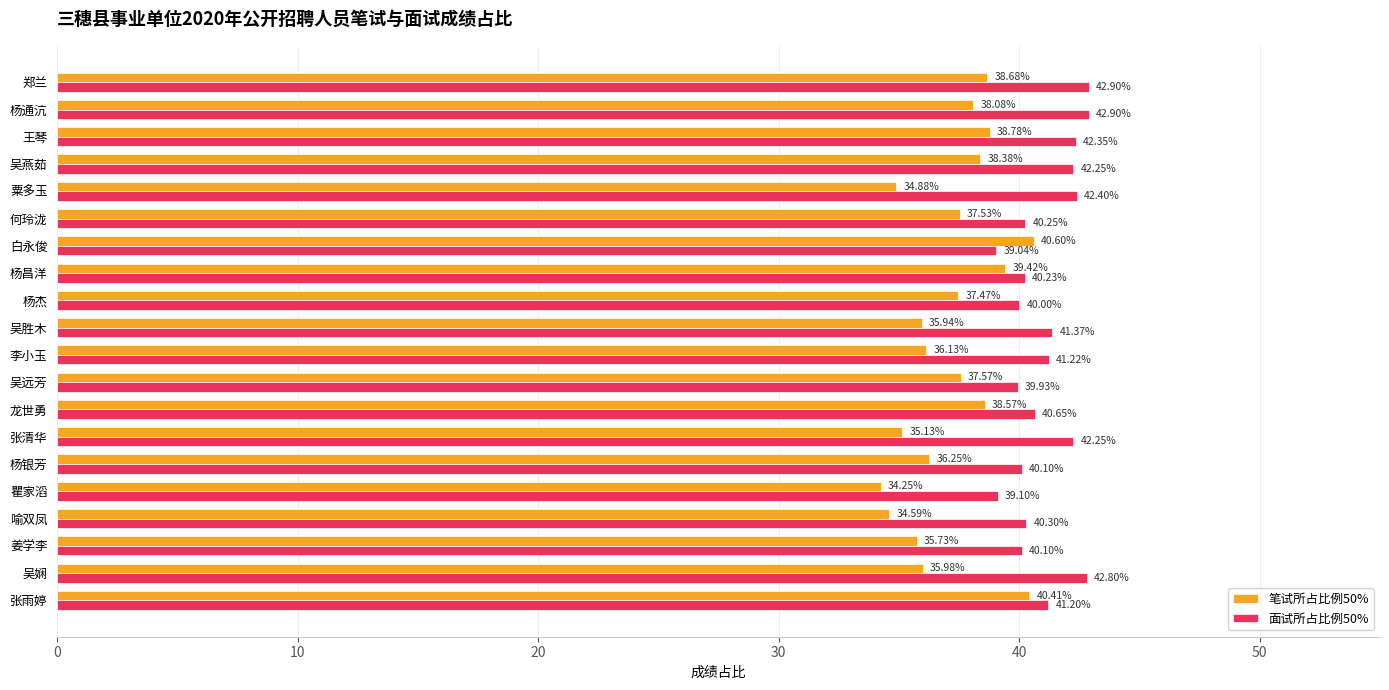

Count the number of categories in the chart.

20